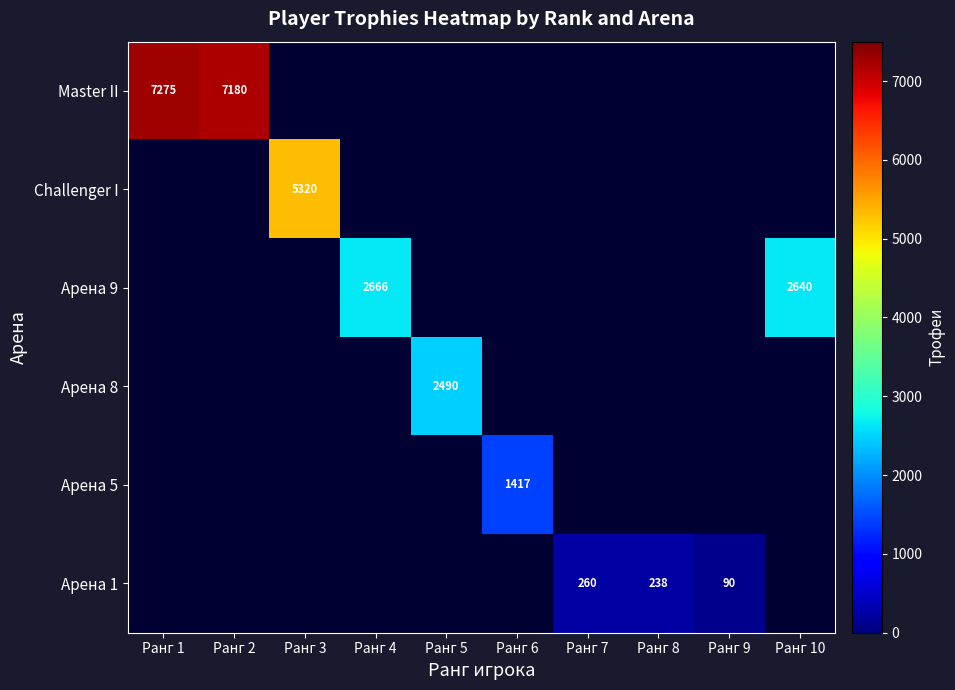

How many series are shown in this chart?

6